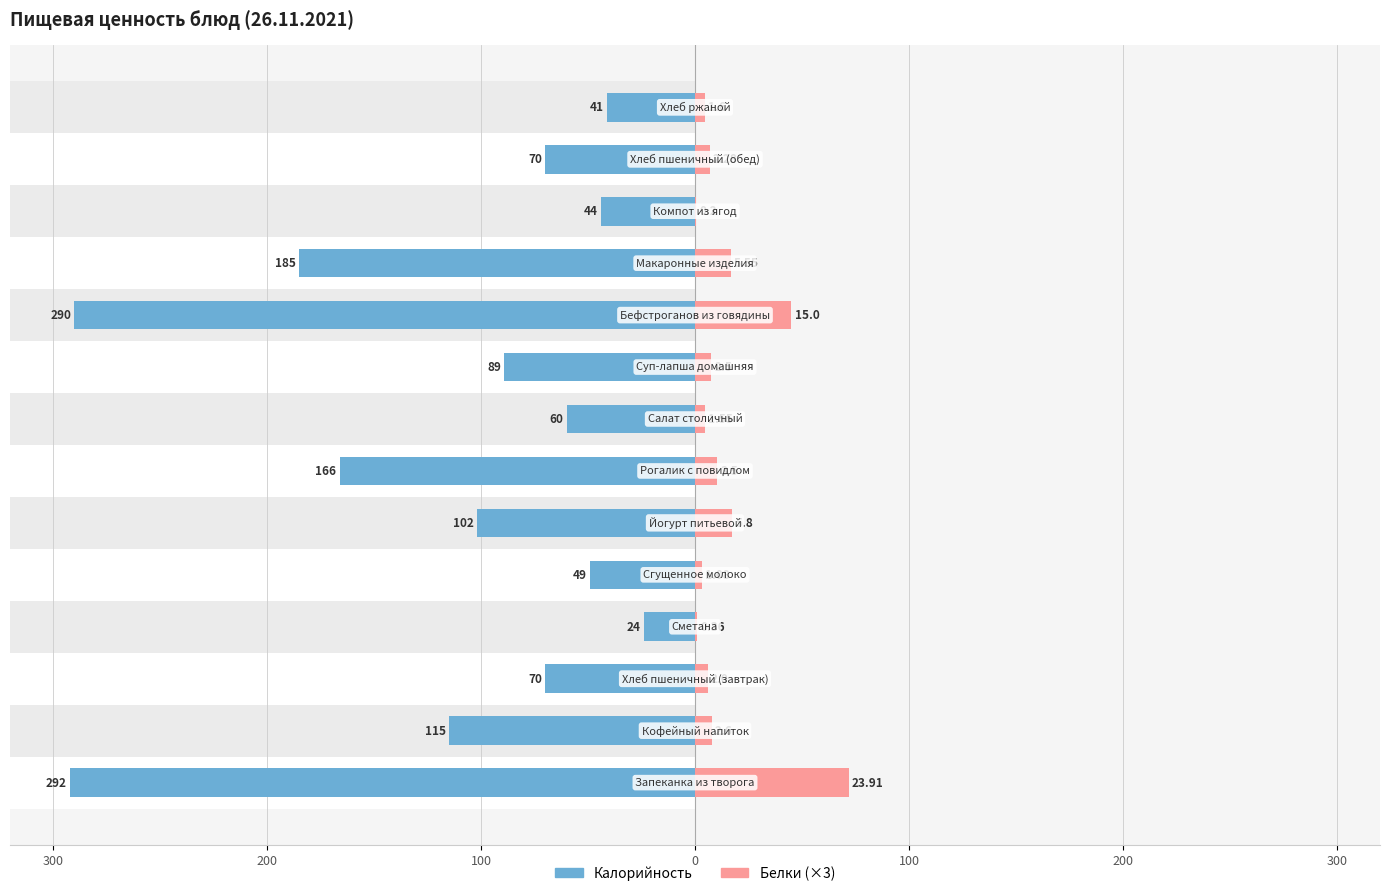

Count the number of categories in the chart.

14